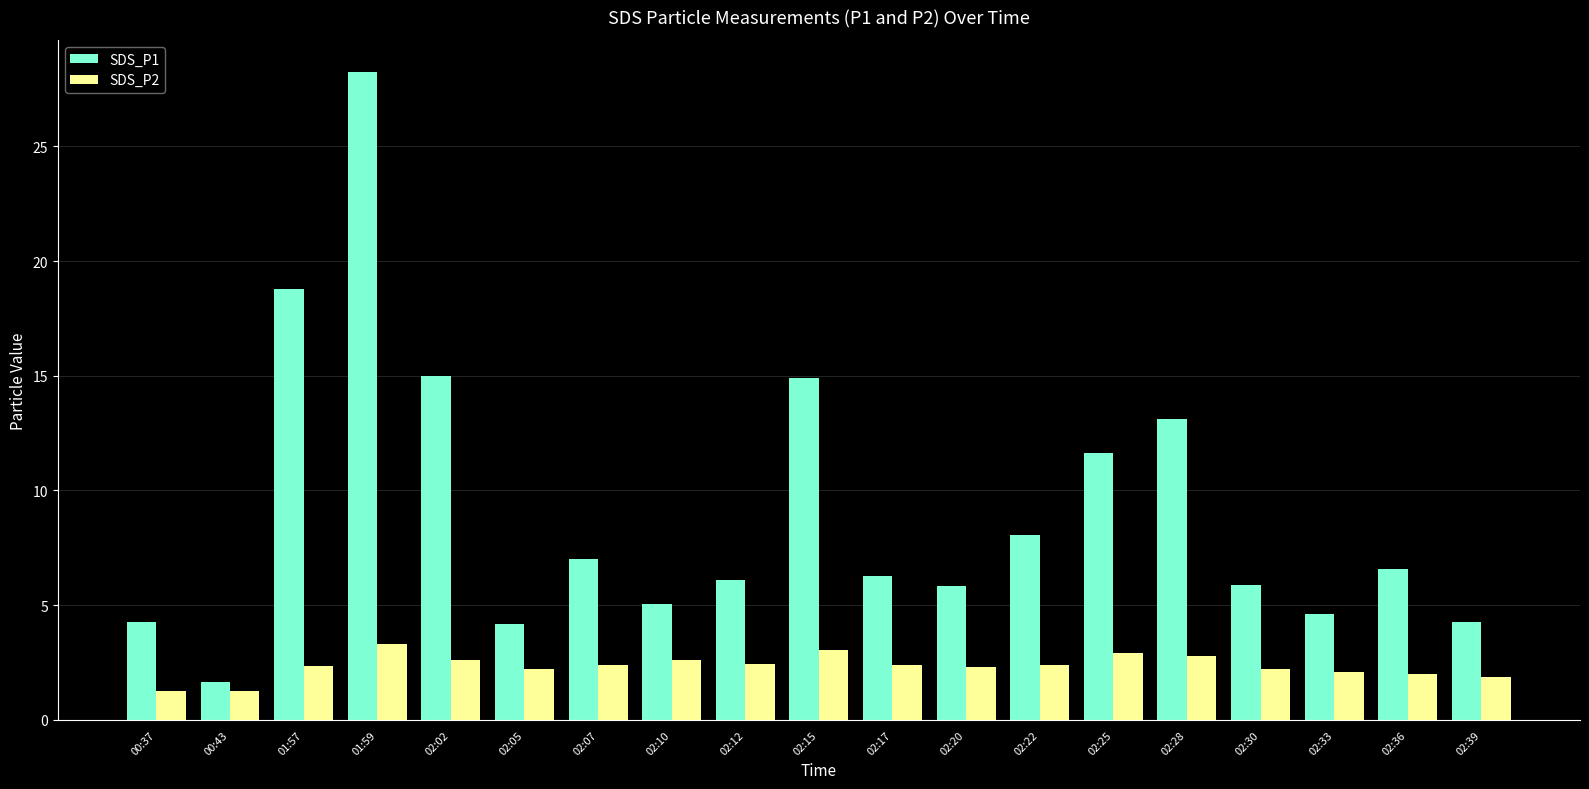

Is the value of SDS_P2 at 02:02 greater than the value of SDS_P1 at 02:39?

No